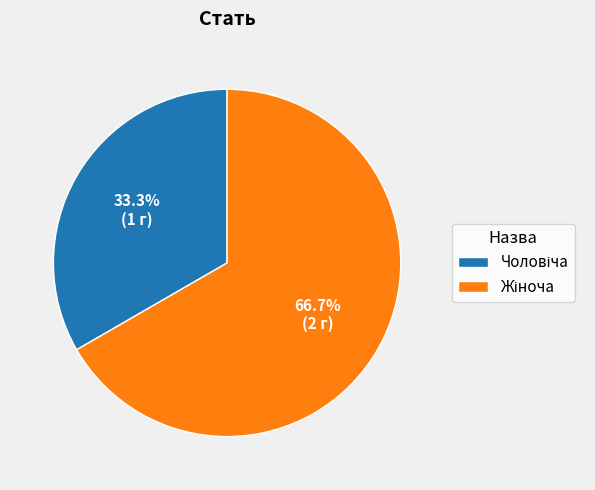

Is there any slice that represents more than half of the pie?

Yes